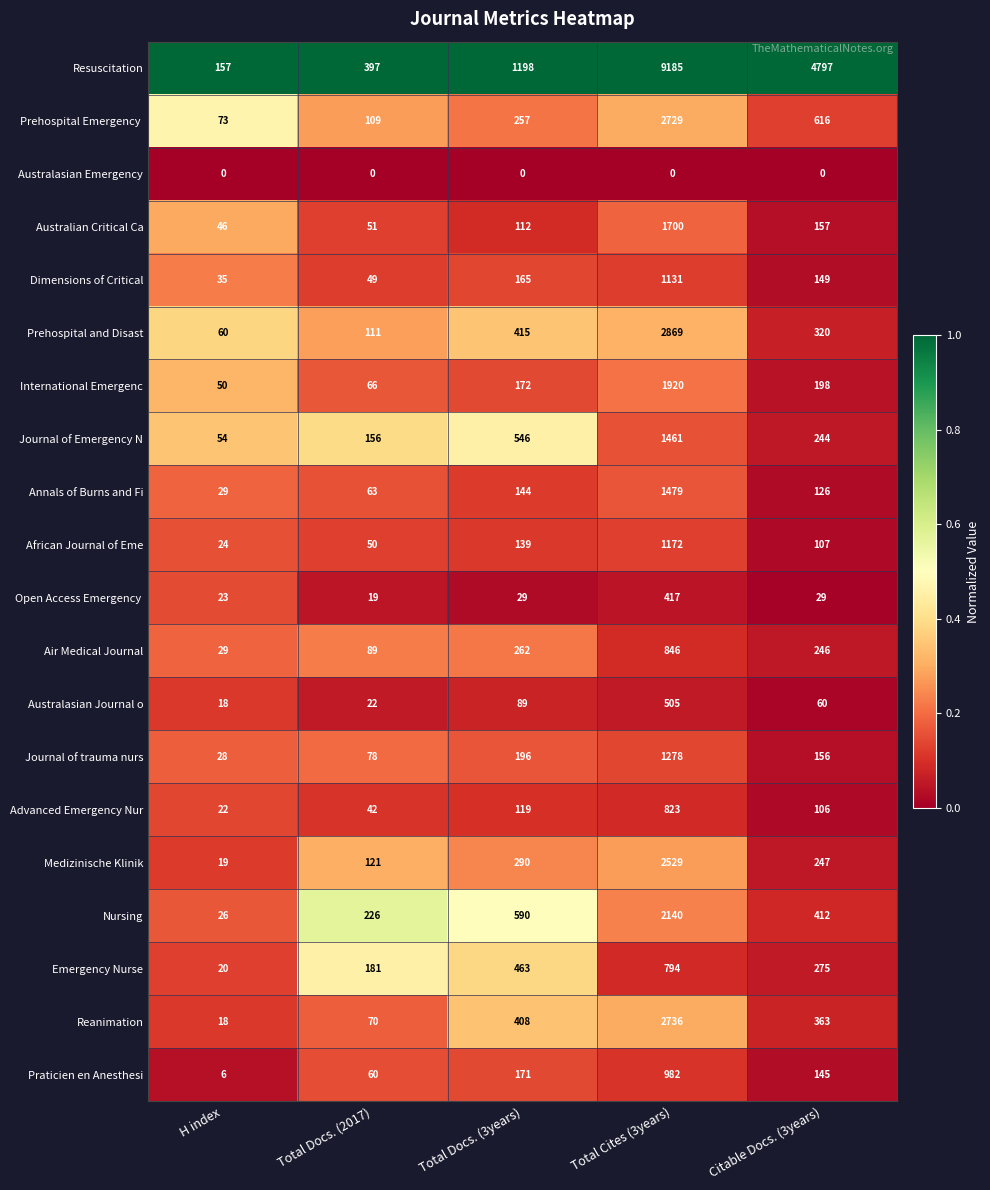

What is the difference between the maximum and minimum values in the Australasian Journal o series?

487